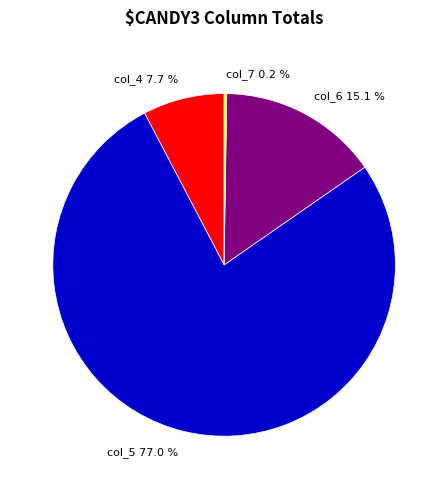

What percentage is NOT represented by col_6 15.1 %?

84.9%